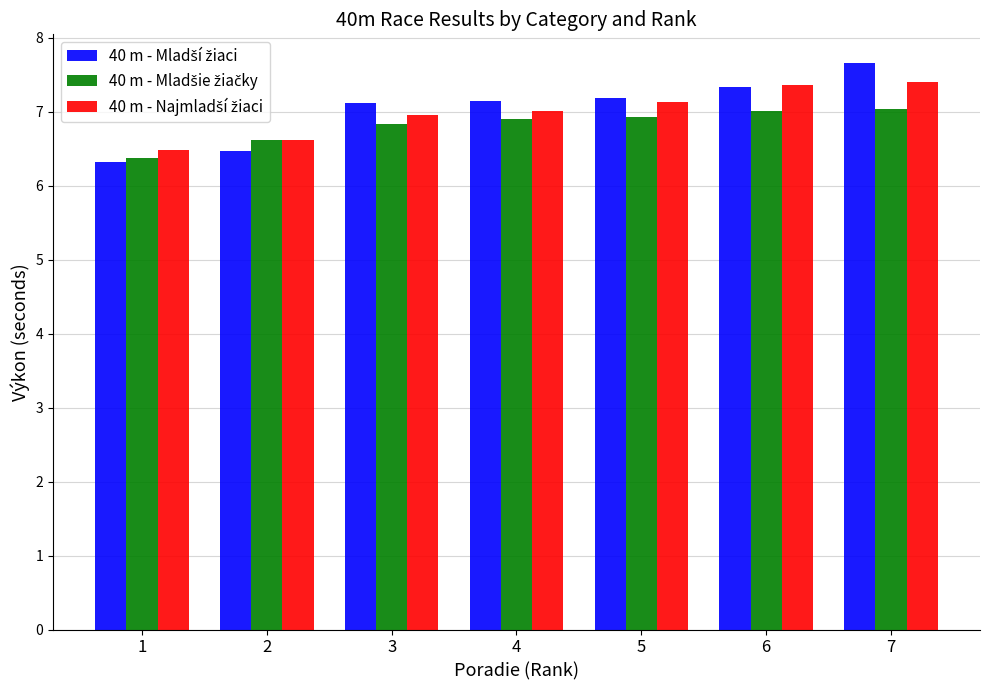

Which category has the highest value across all series?

7